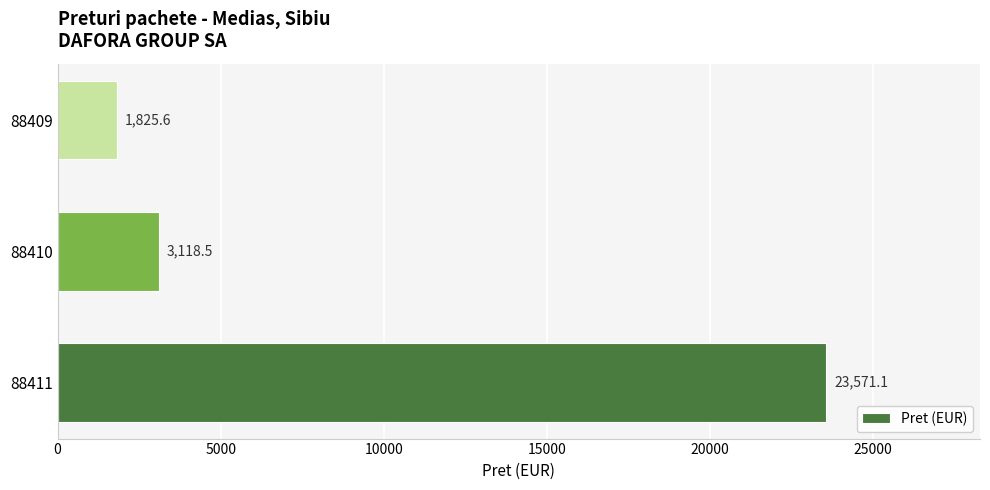

The chart shows a value of 16010.6 at 88411. True or false?

False